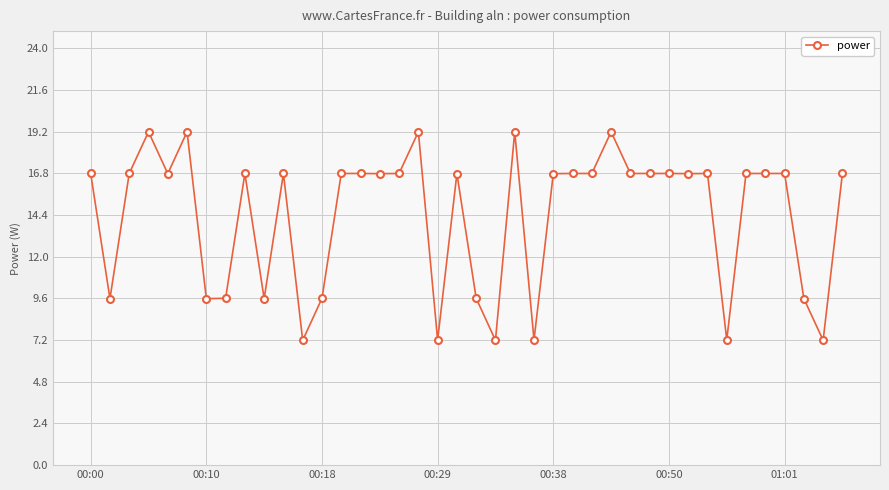

What is the smallest value displayed?

7.2